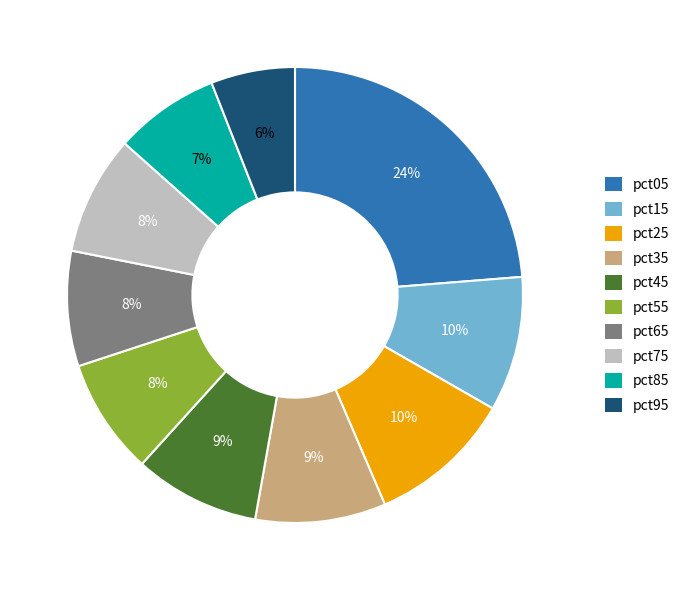

Does pct95 account for over 50% of the chart?

No